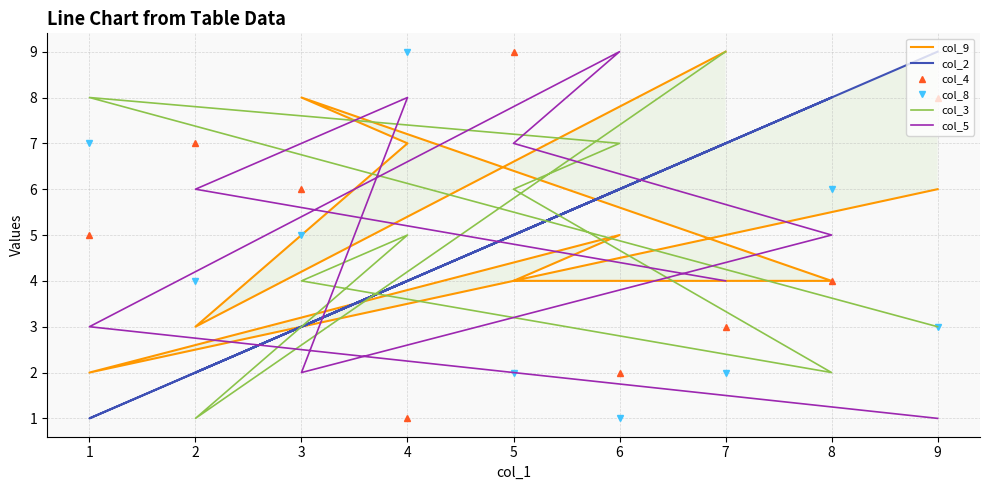

How many col_4 values are between 3 and 7?

5